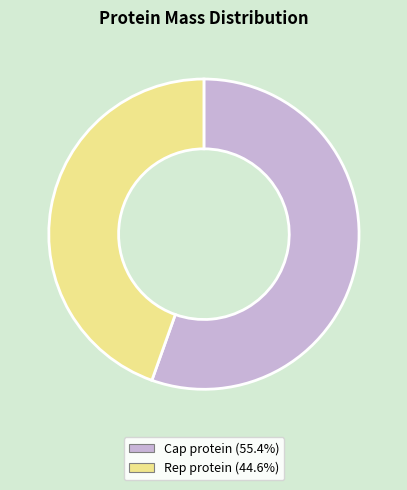

How many segments does this pie chart have?

2